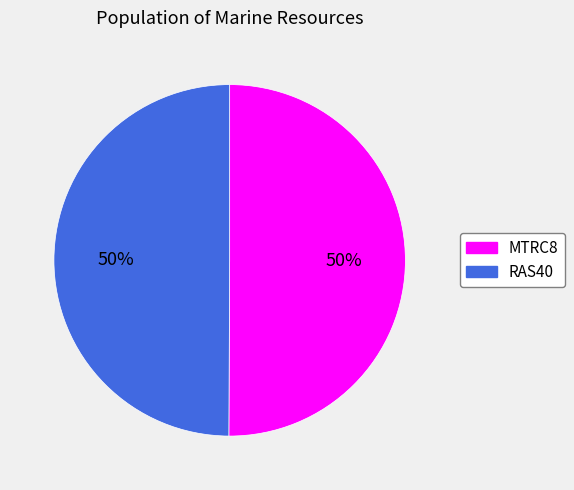

To the nearest percent, what is the combined percentage of MTRC8 and RAS40?

100%